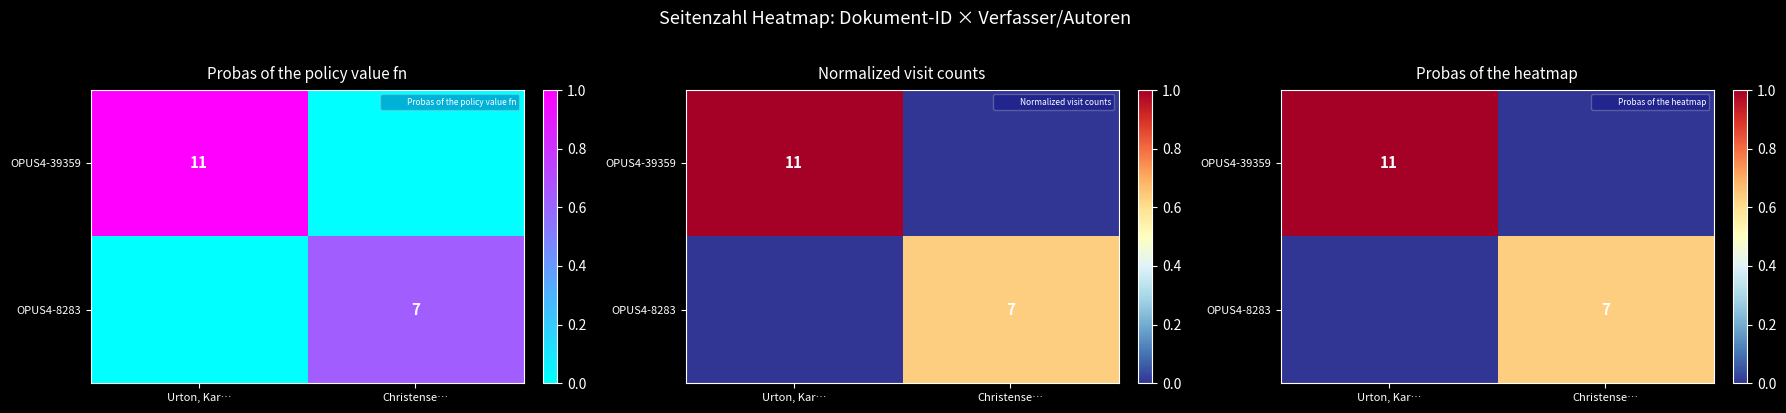

Which series has the widest spread of values?

OPUS4-39359